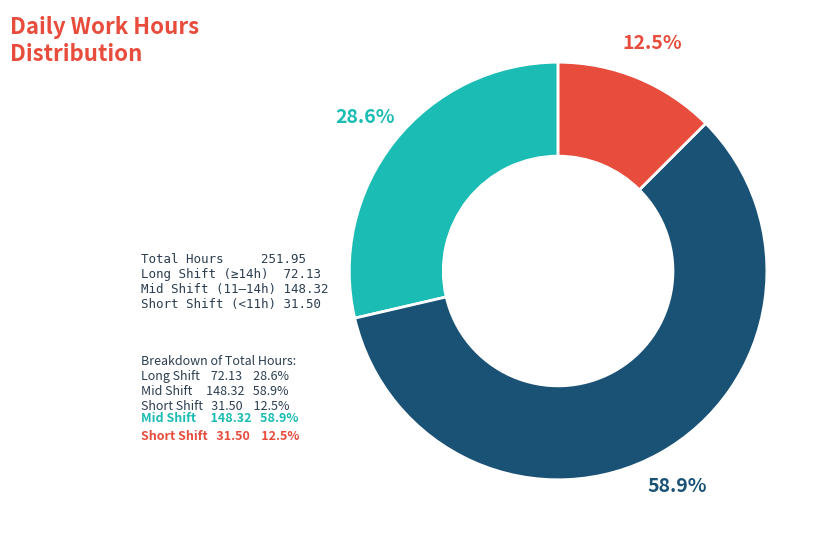

Is there any slice that represents more than half of the pie?

Yes